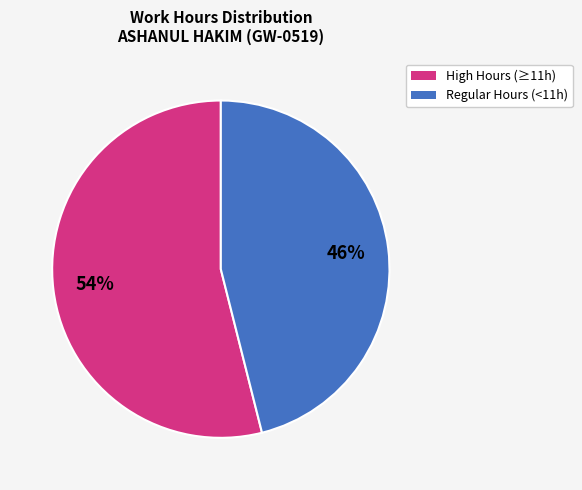

To the nearest percent, what is the average slice percentage?

50%